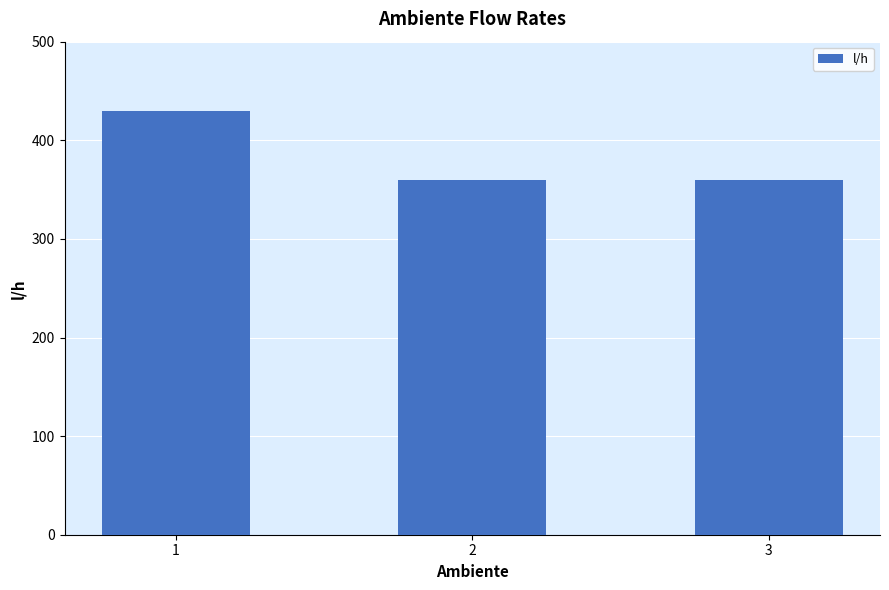

What is the minimum value shown in the chart?

360